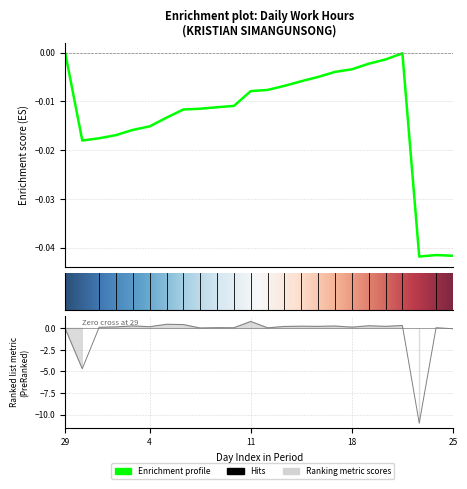

What is the smallest value displayed?

-11.0